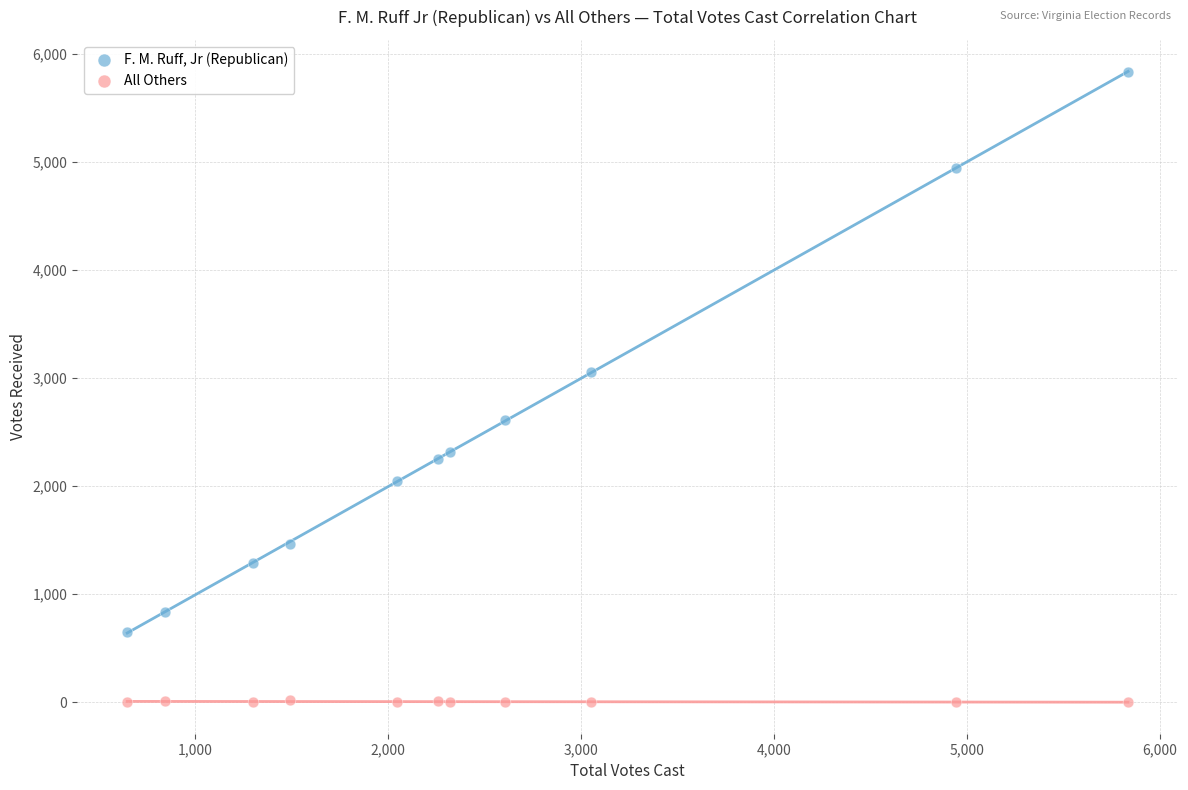

Which series reaches the minimum Y coordinate?

All Others